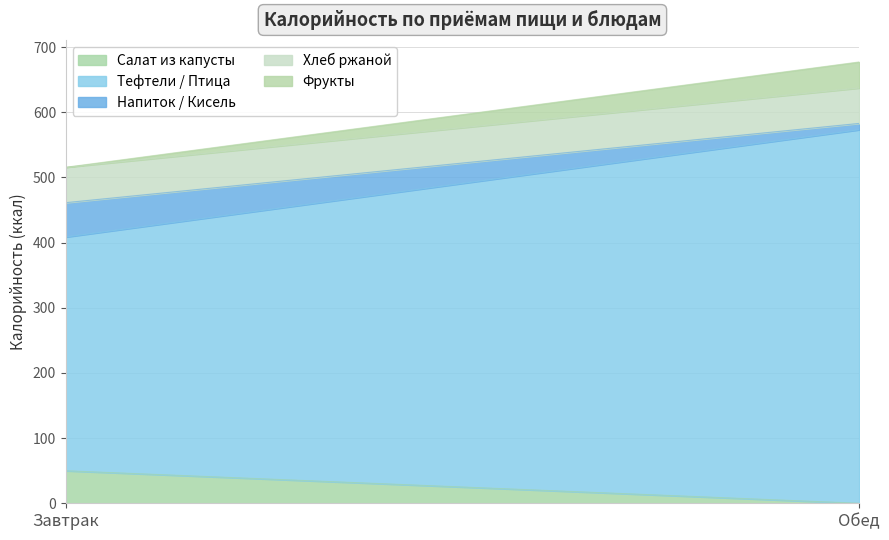

Does the chart have visible grid lines?

Yes